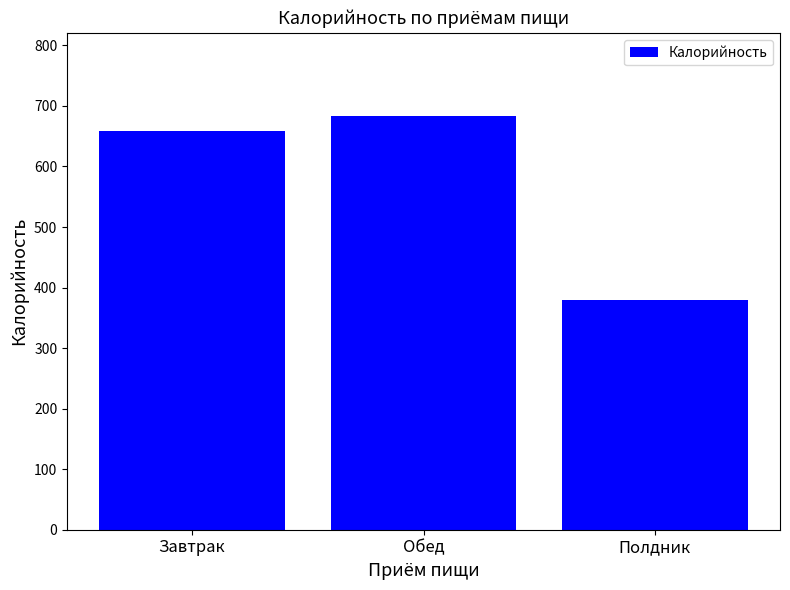

Reading right to left, list all the values displayed in this chart.

380.2	684.0	659.0